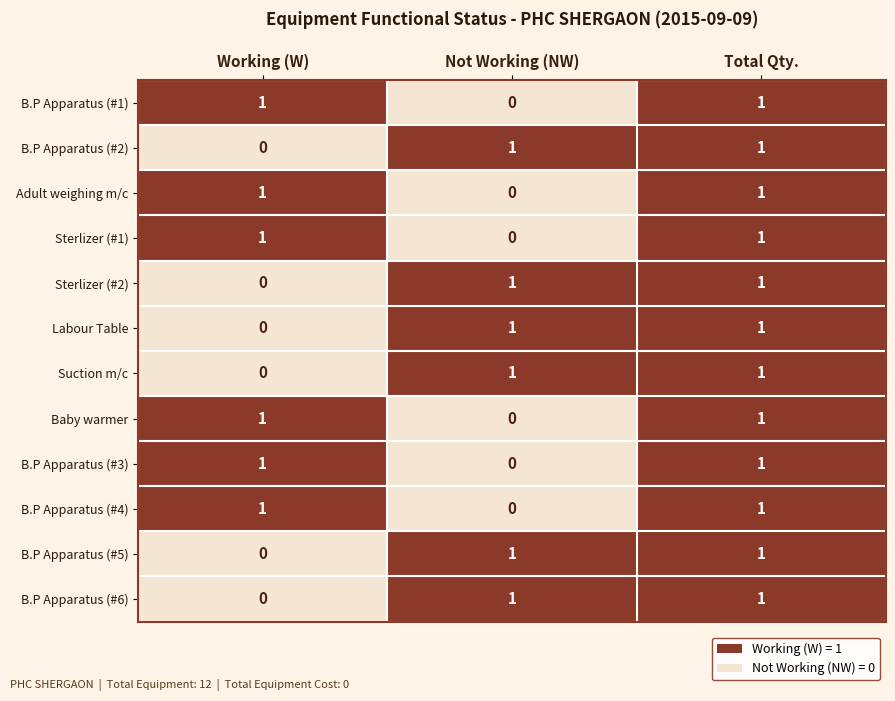

At how many categories does at least one series exceed 0?

3